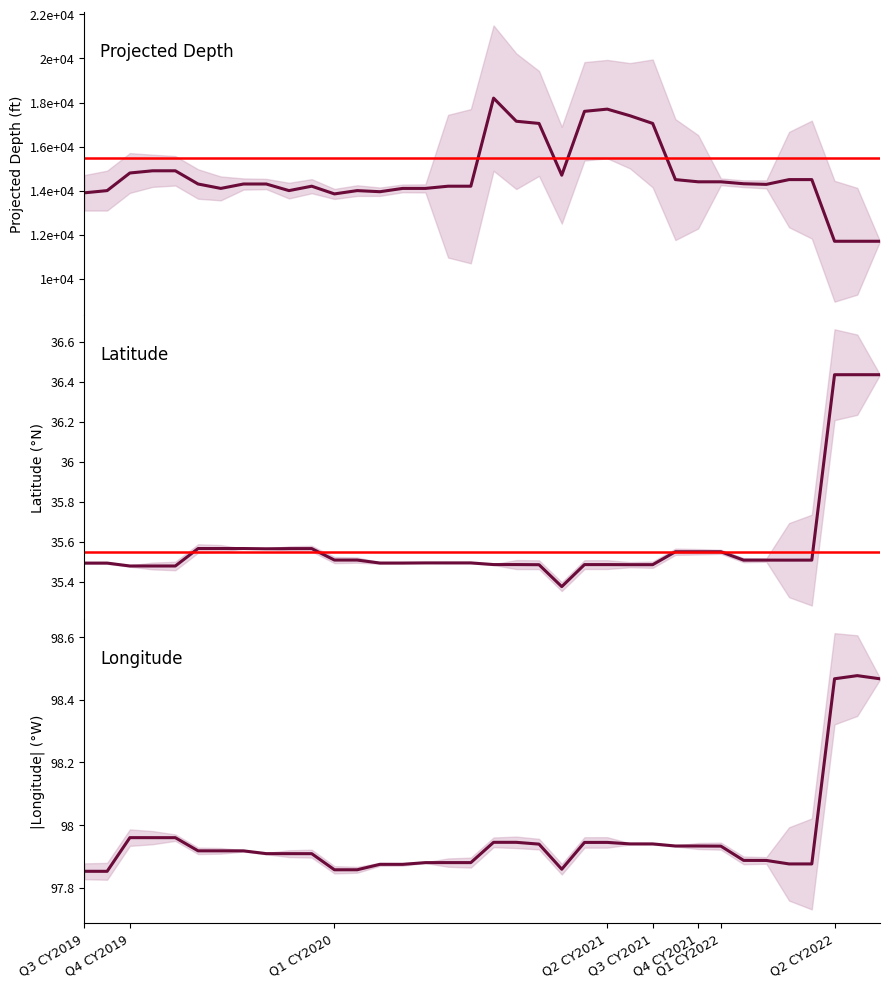

Where is Latitude nearest to the value 35?

21